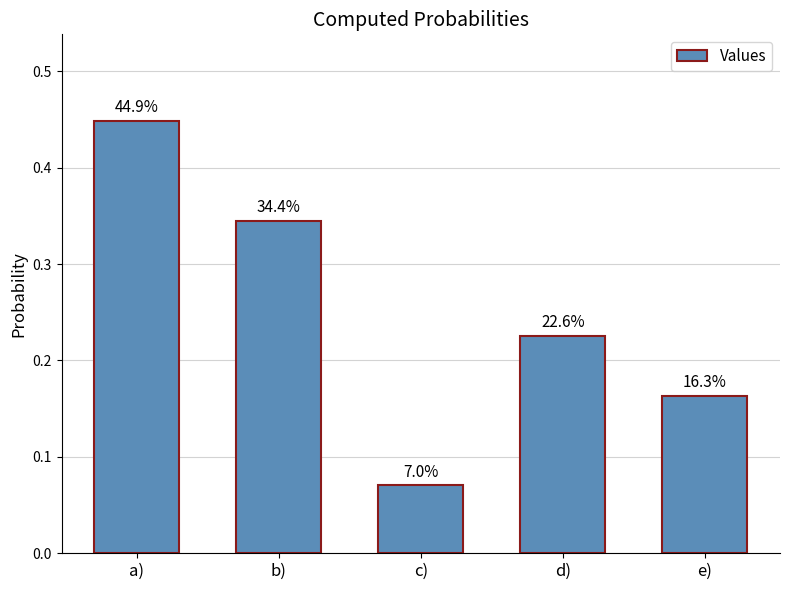

What position from the right is d)?

2